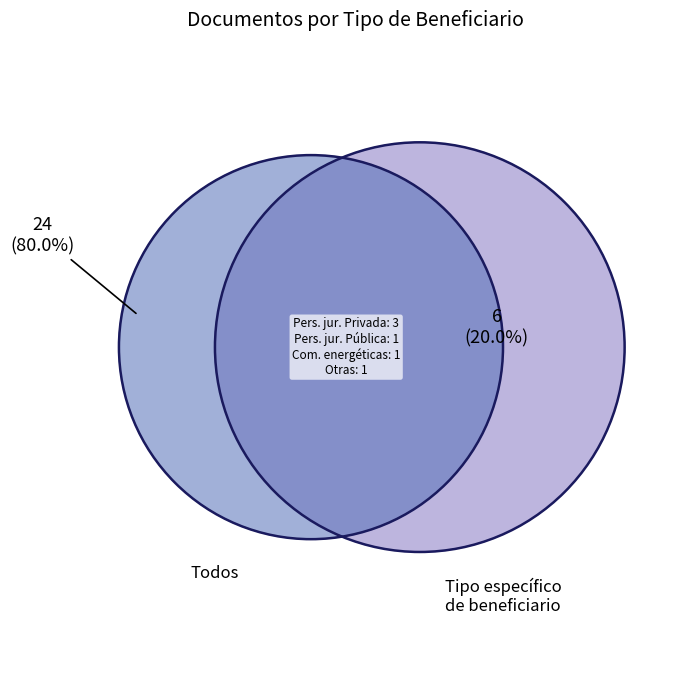

Which slice is the largest?

Todos